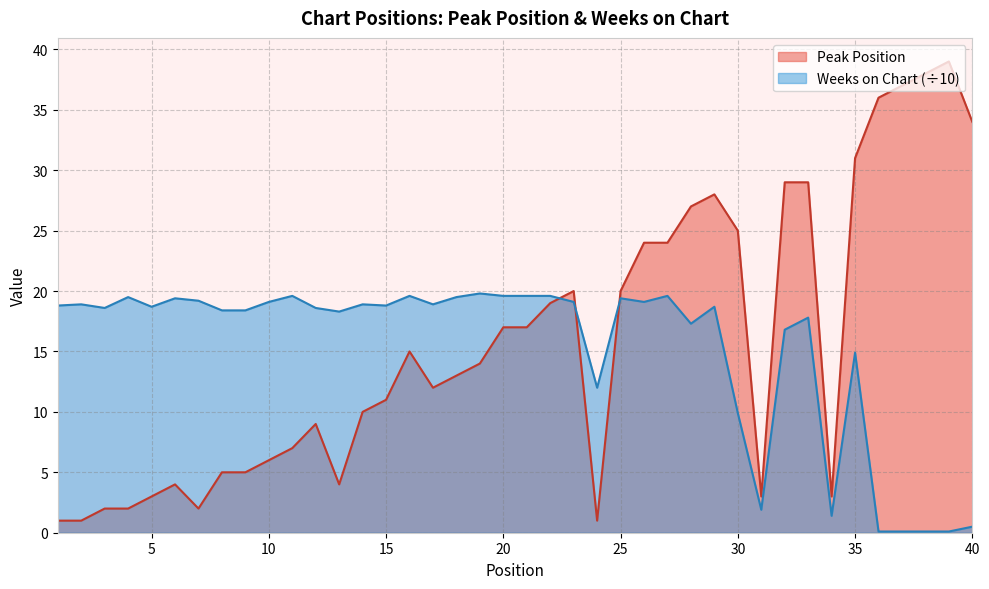

Reading left to right, list all the values displayed in this chart.

Peak Position: 1.0	1.0	2.0	2.0	3.0	4.0	2.0	5.0	5.0	6.0	7.0	9.0	4.0	10.0	11.0	15.0	12.0	13.0	14.0	17.0	17.0	19.0	20.0	1.0	20.0	24.0	24.0	27.0	28.0	25.0	3.0	29.0	29.0	3.0	31.0	36.0	37.0	38.0	39.0	34.0
Weeks on Chart: 18.8	18.9	18.6	19.5	18.7	19.4	19.2	18.4	18.4	19.1	19.6	18.6	18.3	18.9	18.8	19.6	18.9	19.5	19.8	19.6	19.6	19.6	19.1	12.0	19.4	19.1	19.6	17.3	18.7	9.9	1.9	16.8	17.8	1.4	14.9	0.1	0.1	0.1	0.1	0.5